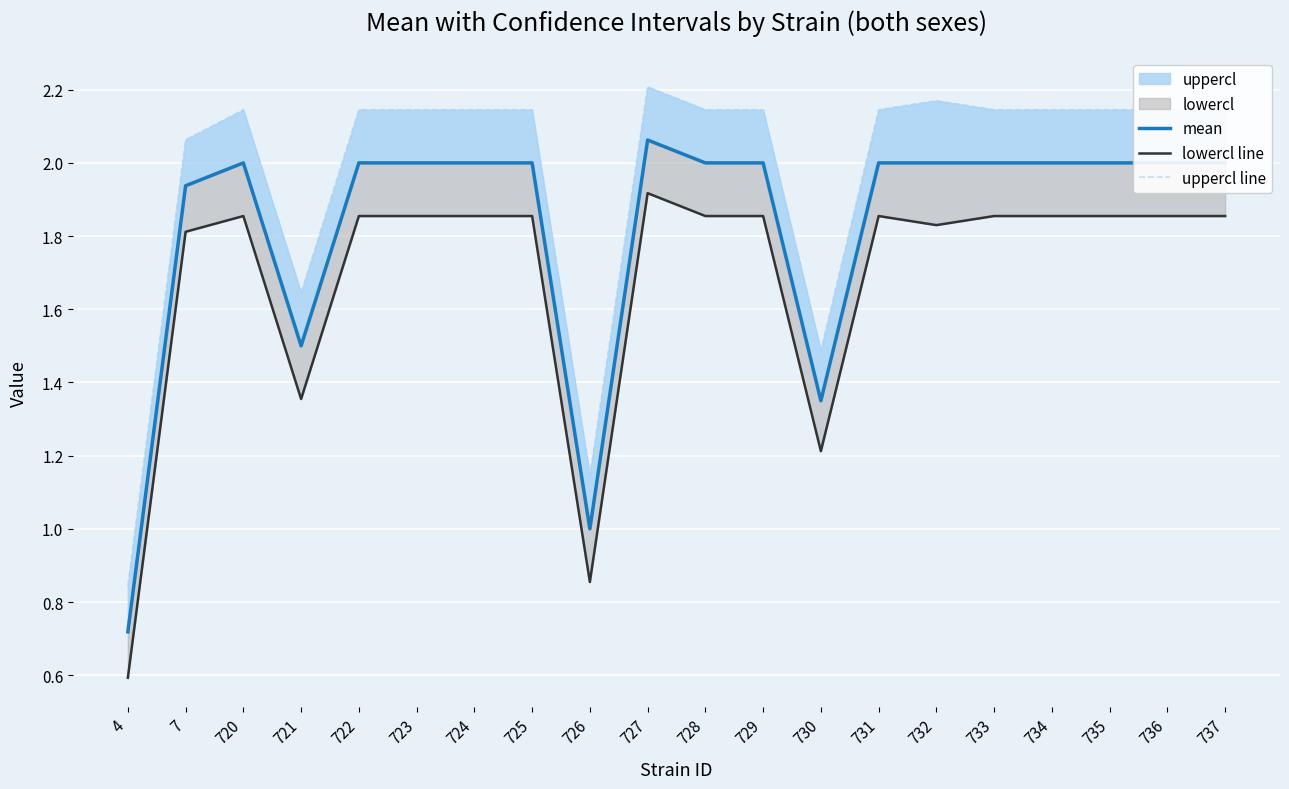

What is the average value of the uppercl line series?

2.0